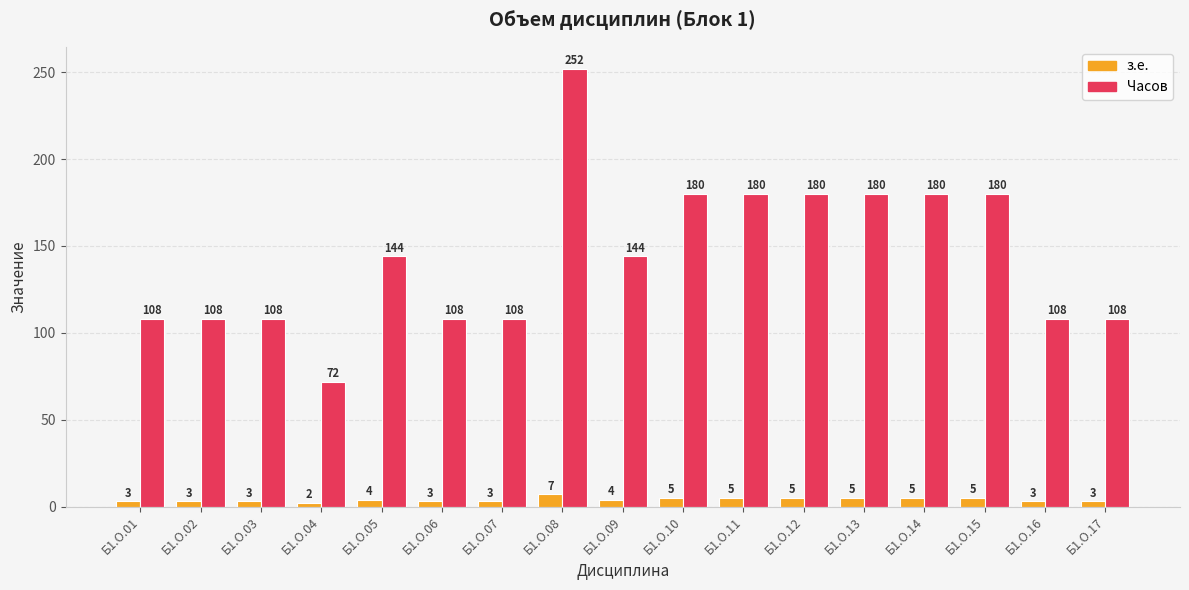

Count the з.е. values in the range 3 to 5.

15